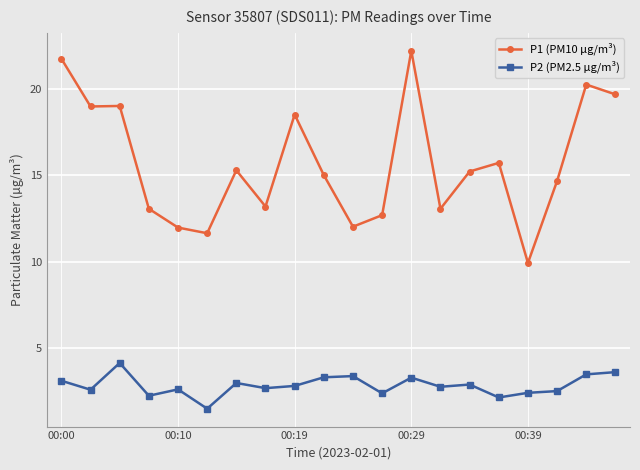

True or false: P1 (PM10 µg/m³) and P2 (PM2.5 µg/m³) cross at least once.

False